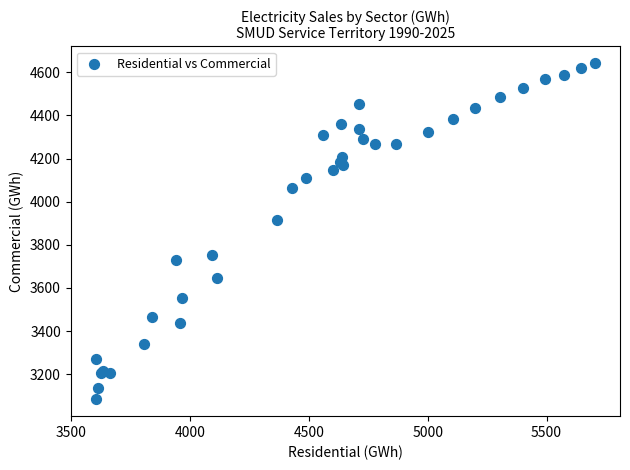

What Y value in the scatter plot is closest to 3863?

3916.9